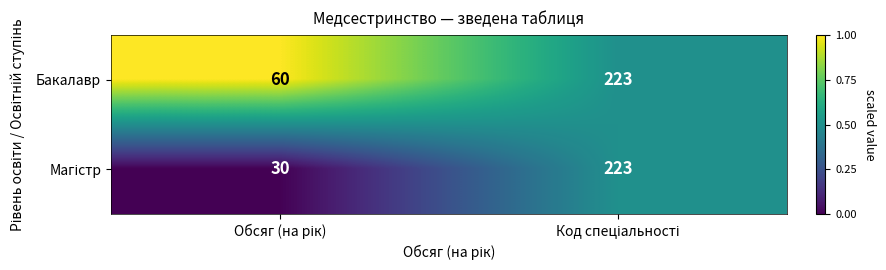

Which series has the largest total across all categories?

Бакалавр